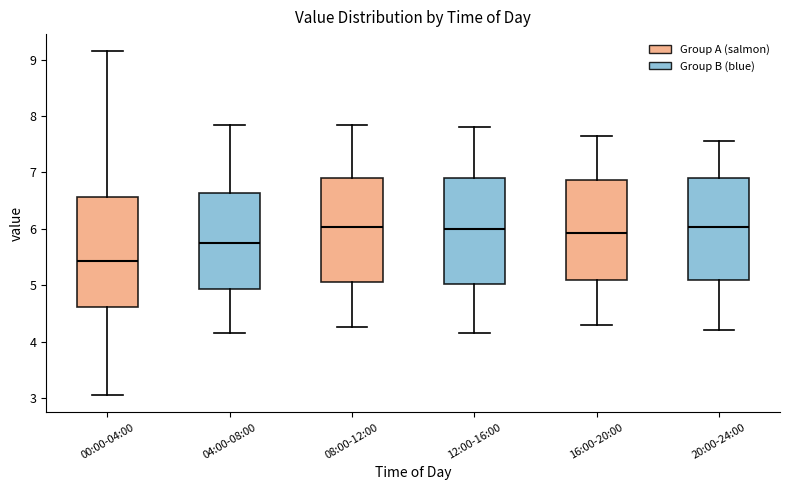

Reading left to right, transcribe this box plot: for each box, give where its median line is, the range the box spans, and where its two whiskers end, as read against the y-axis. The values are not printed on the chart, so give them approximately, as read against the axis.

00:00-04:00: median 5.4, box 4.6 to 6.6, whiskers 3.1 to 9.2
04:00-08:00: median 5.8, box 4.9 to 6.6, whiskers 4.2 to 7.9
08:00-12:00: median 6.0, box 5.1 to 6.9, whiskers 4.3 to 7.9
12:00-16:00: median 6.0, box 5.0 to 6.9, whiskers 4.2 to 7.8
16:00-20:00: median 5.9, box 5.1 to 6.9, whiskers 4.3 to 7.7
20:00-24:00: median 6.0, box 5.1 to 6.9, whiskers 4.2 to 7.6